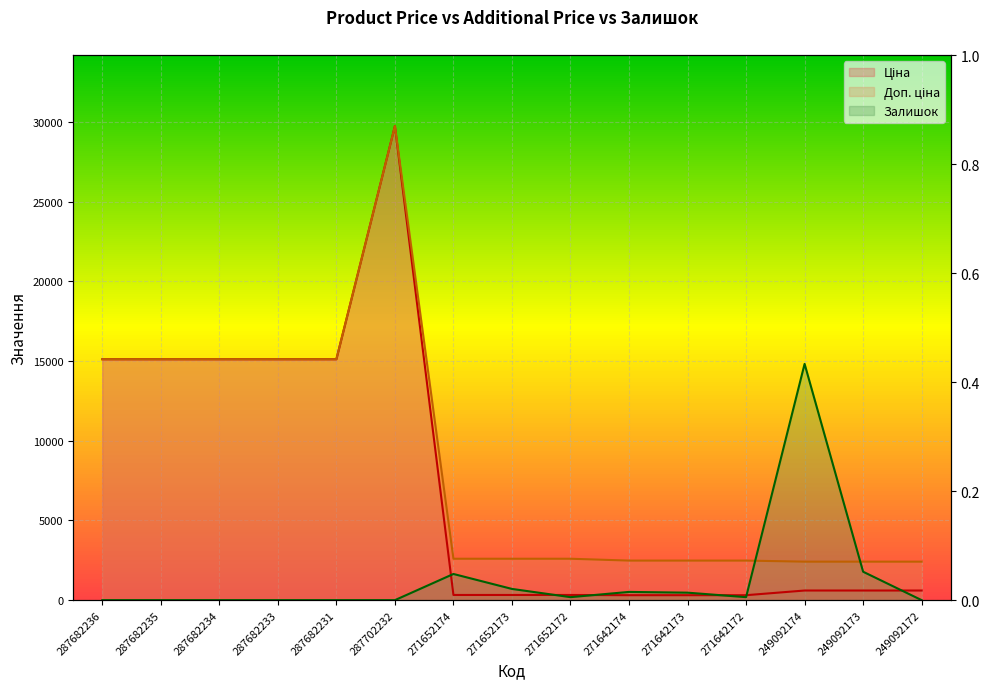

Between 249092172 and 287682234, which is larger?

287682234